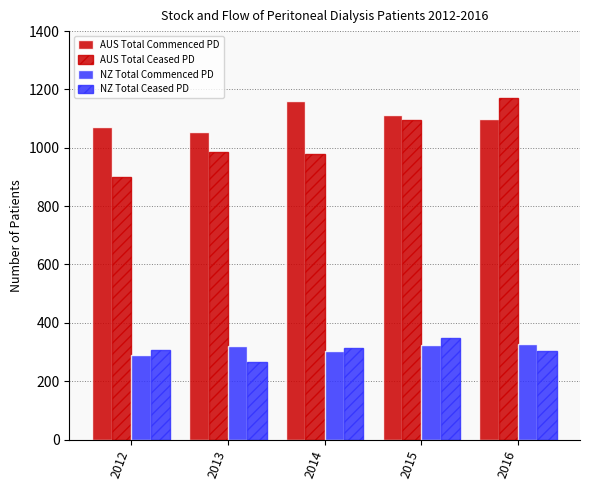

How many groups of bars are there?

5